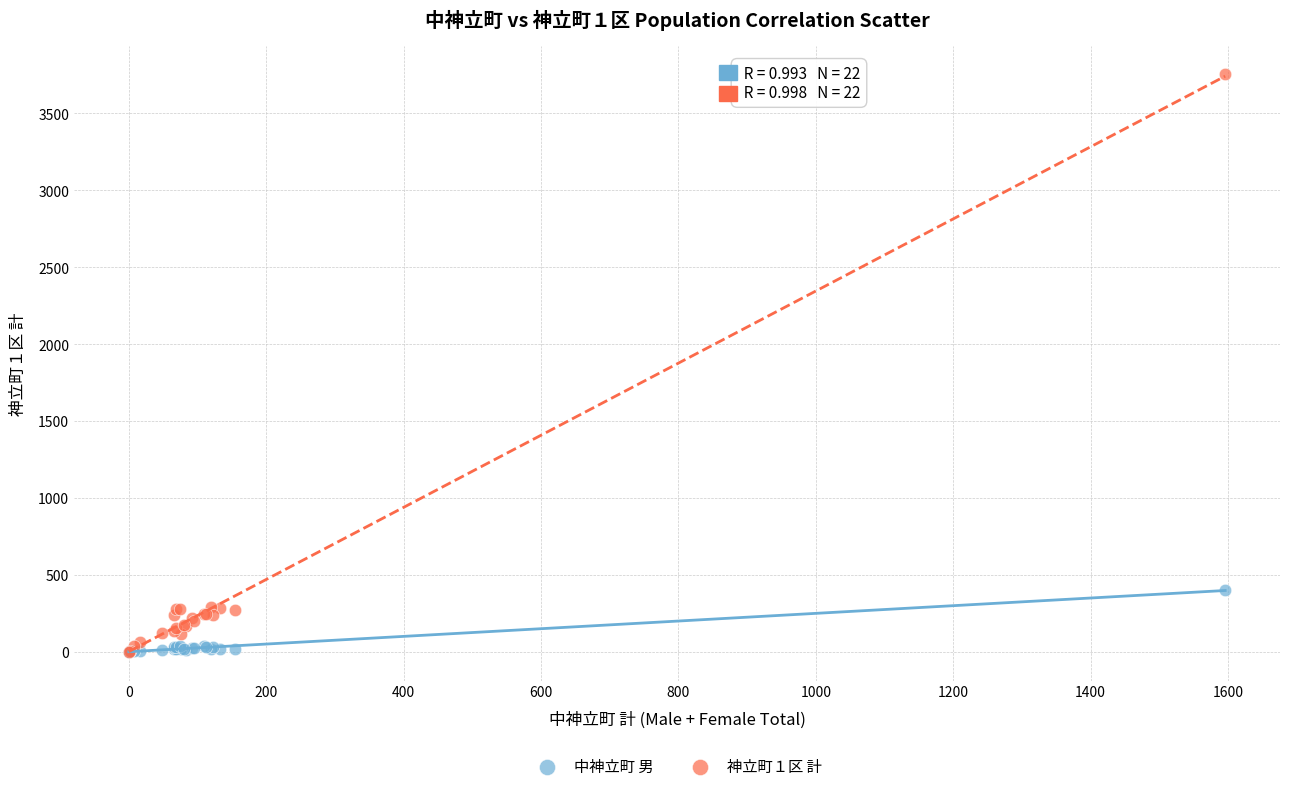

What are all the series names shown in the legend?

中神立町 男, 神立町１区 計